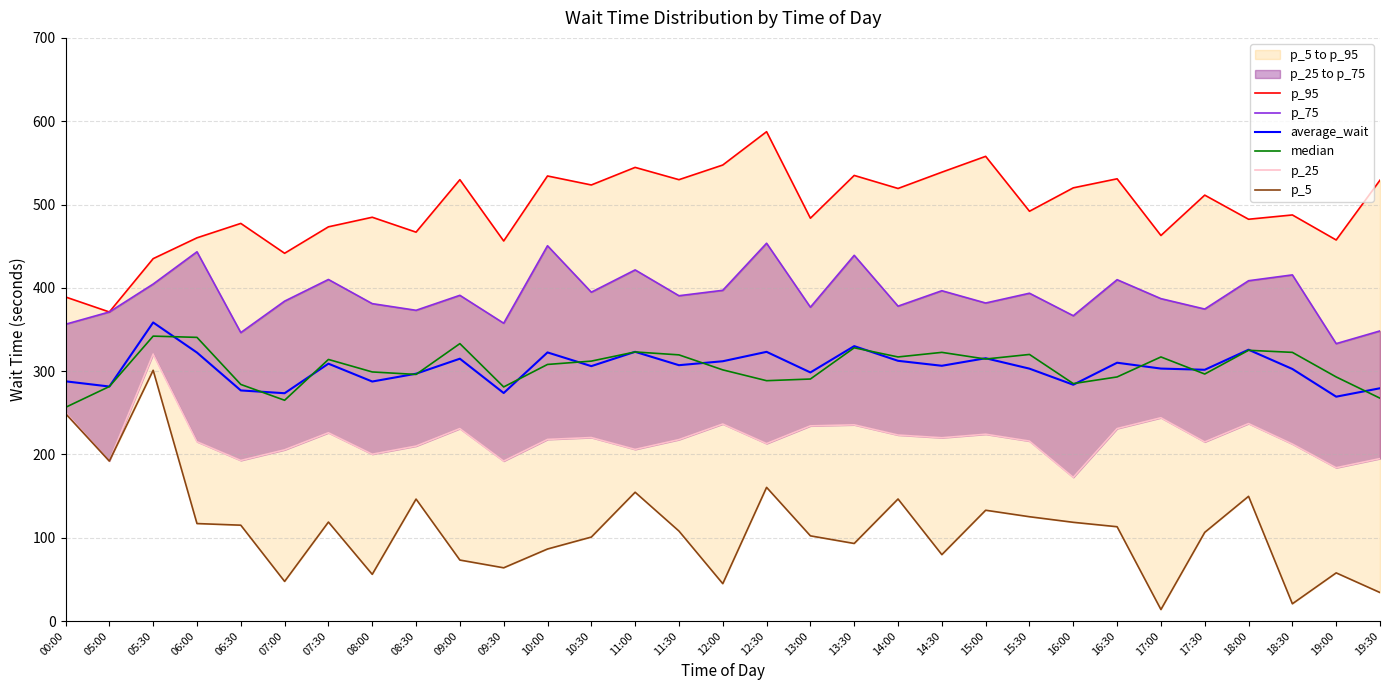

What is the total value across all series at 17:00?

1727.6